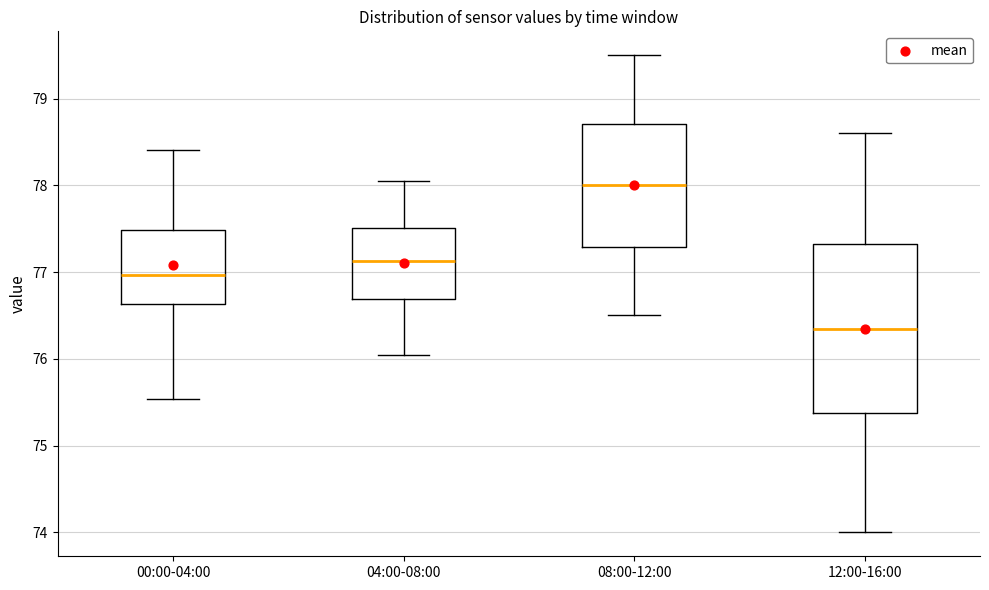

Which box is the tallest, from its lower edge to its upper edge?

12:00-16:00